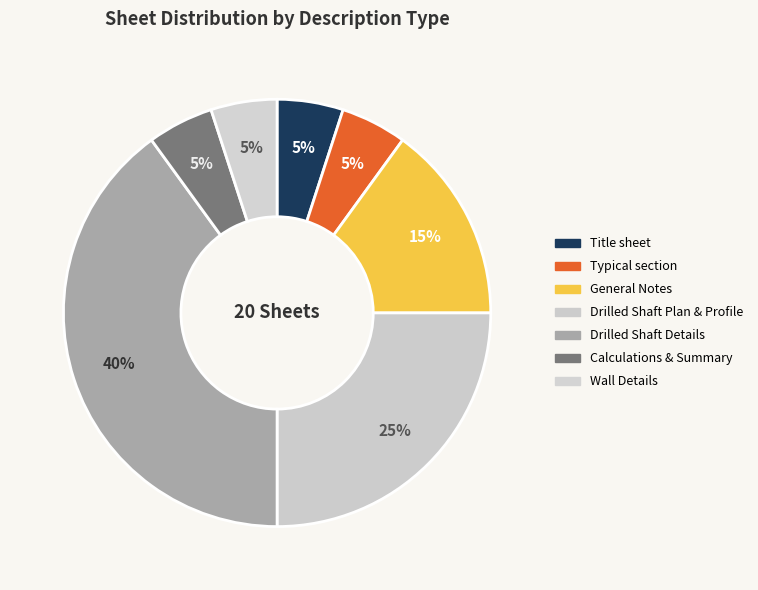

To the nearest percent, what portion does Drilled Shaft Plan & Profile represent?

25%